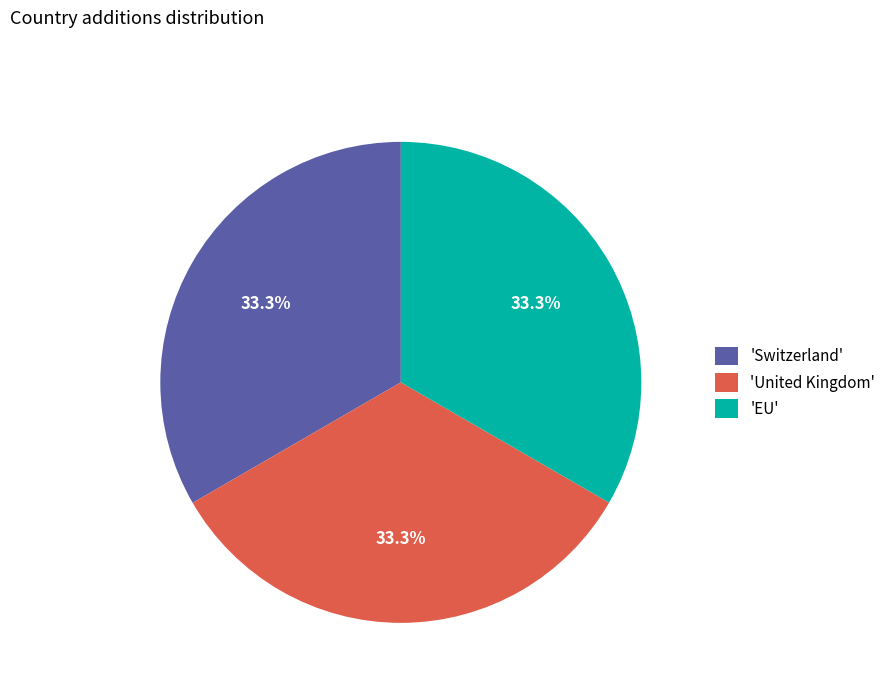

Does 'Switzerland' account for over 50% of the chart?

No